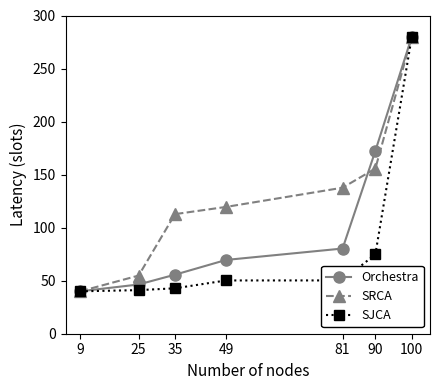

How many data points in SRCA are above 119?

4